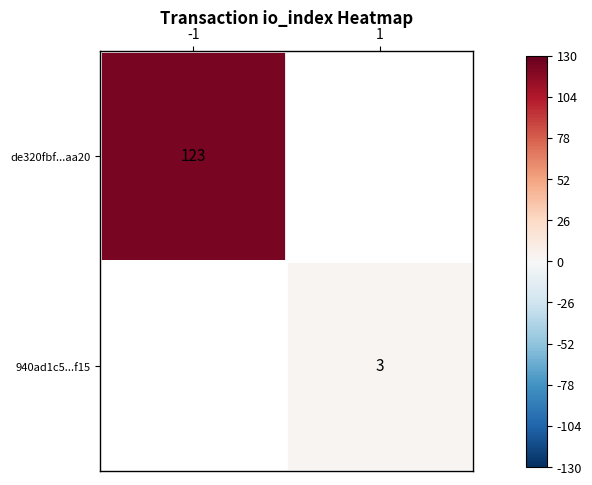

The de320fbf...aa20 series shows 218 at -1. True or false?

False